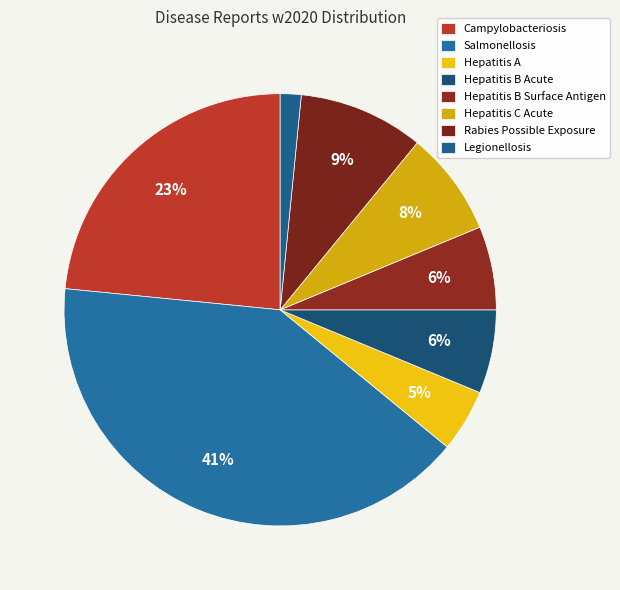

How many slices are in this pie chart?

8